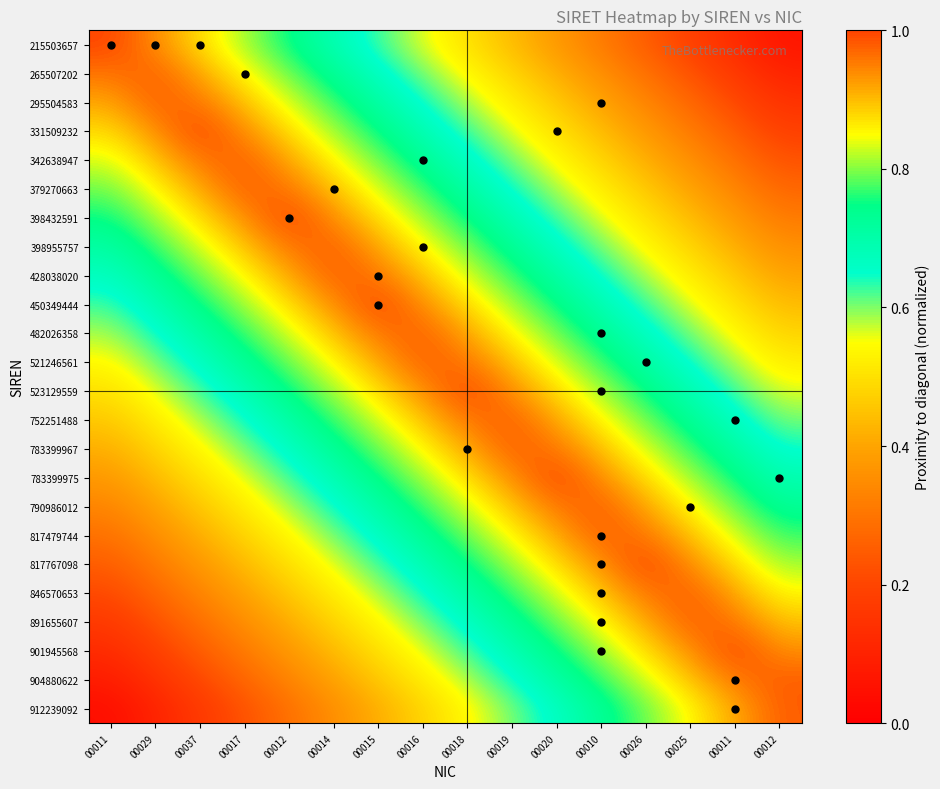

How many categories are shown in the chart?

16